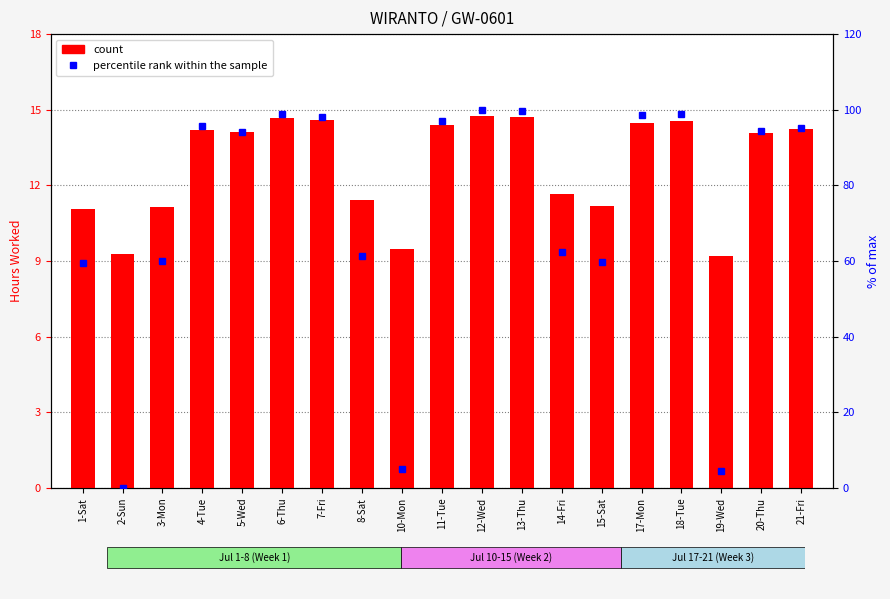

What is the spread (max minus min) of values at 17-Mon?

84.0